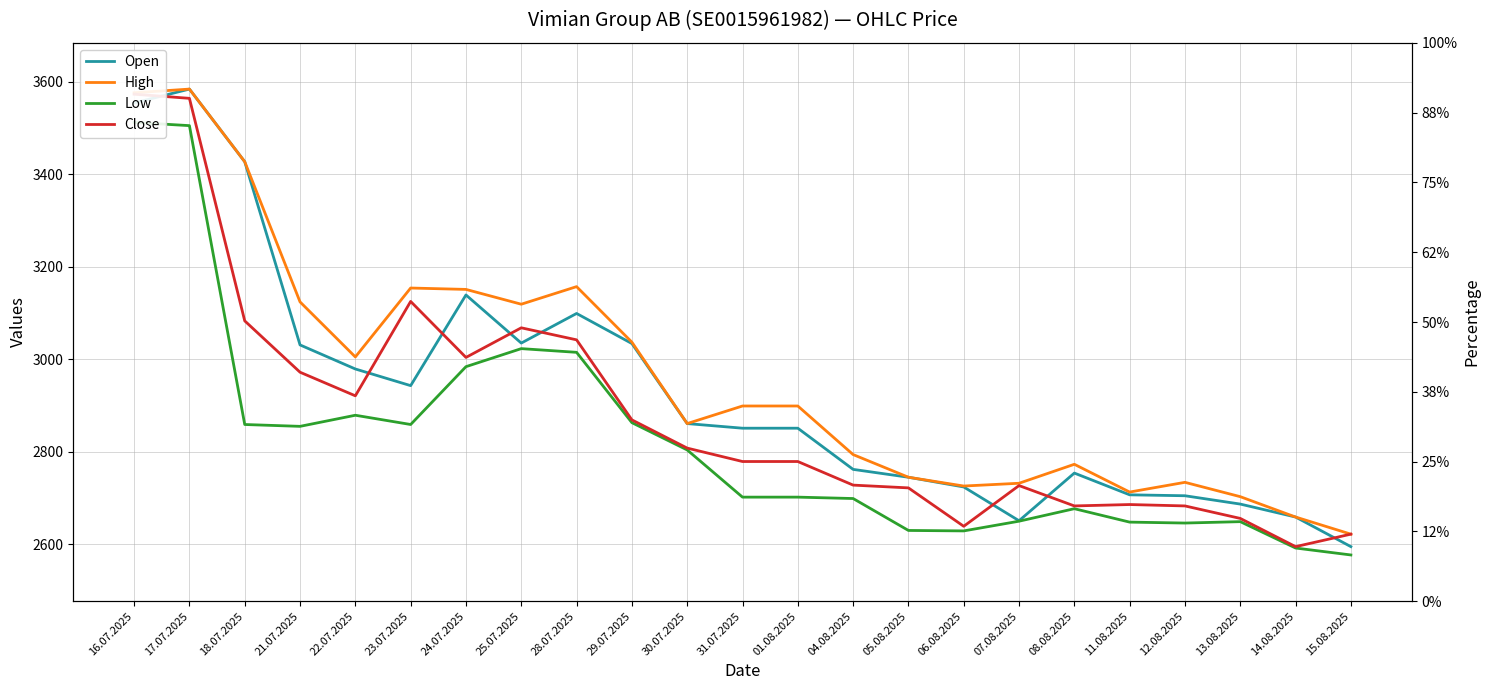

Does the chart display data point markers on the line(s)?

No